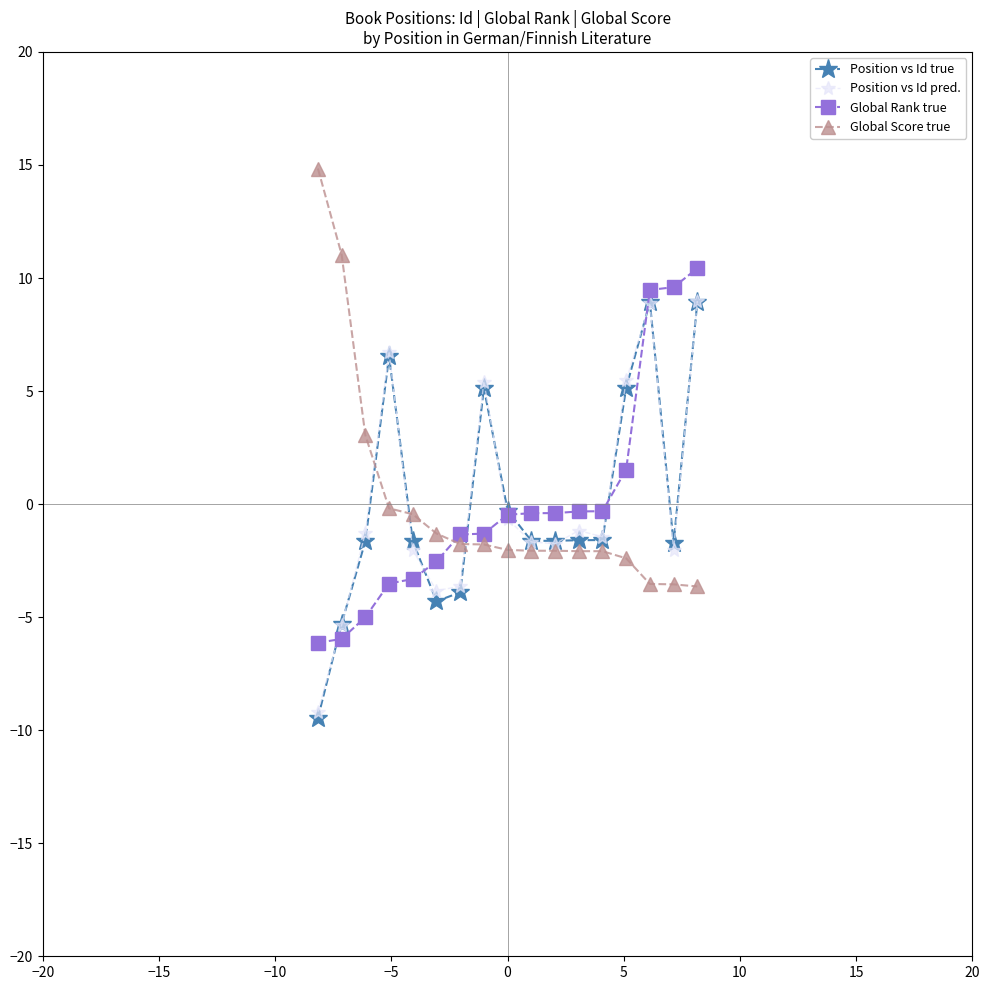

True or false: Position vs Id true and Global Score true cross at least once.

True